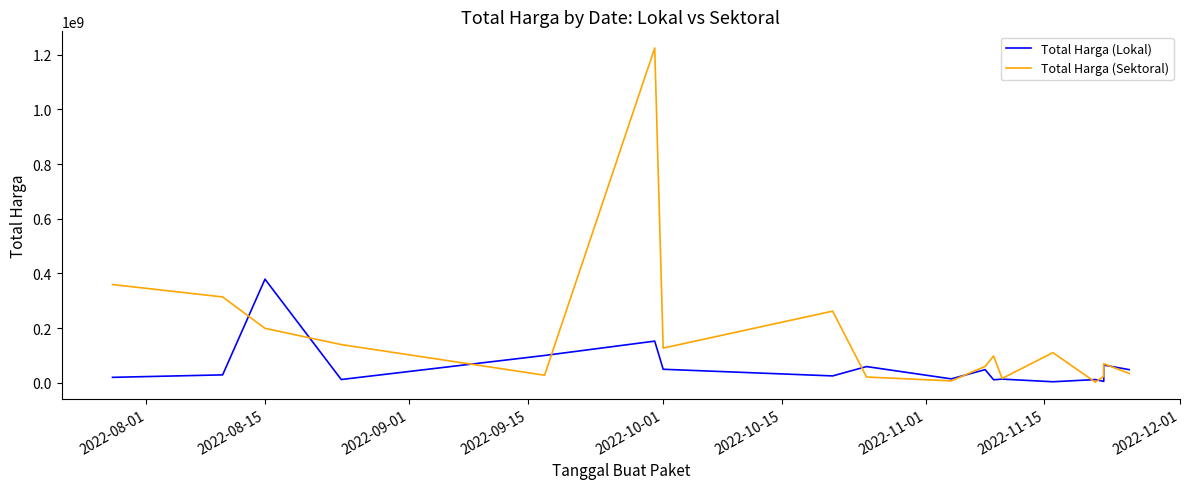

What is the value of the Total Harga (Lokal) point at the 1st from the left?

19950000